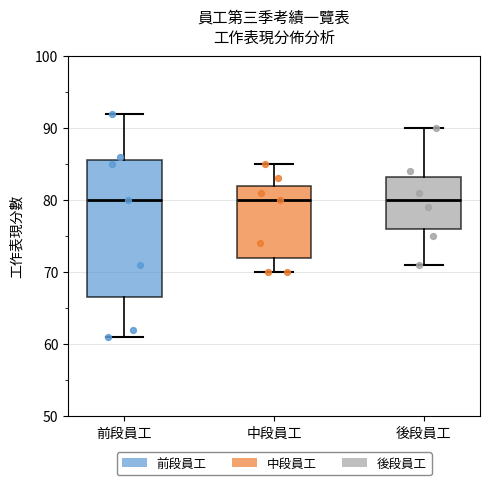

Reading left to right, read every box against the y-axis: the position of its median line, the range the box covers, and the ends of its whiskers. The values are not printed on the chart, so give them approximately, as read against the axis.

前段員工: median 80, box 67 to 86, whiskers 61 to 92
中段員工: median 80, box 72 to 82, whiskers 70 to 85
後段員工: median 80, box 76 to 83, whiskers 71 to 90